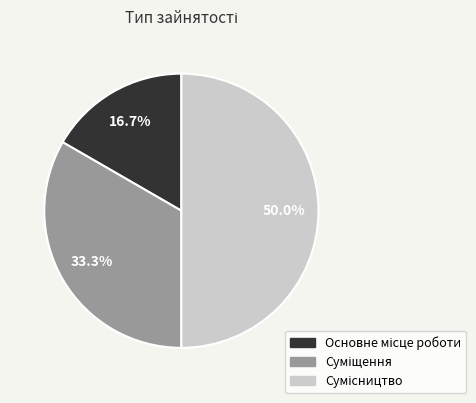

Rank the categories by value from highest to lowest.

Сумісництво, Суміщення, Основне місце роботи